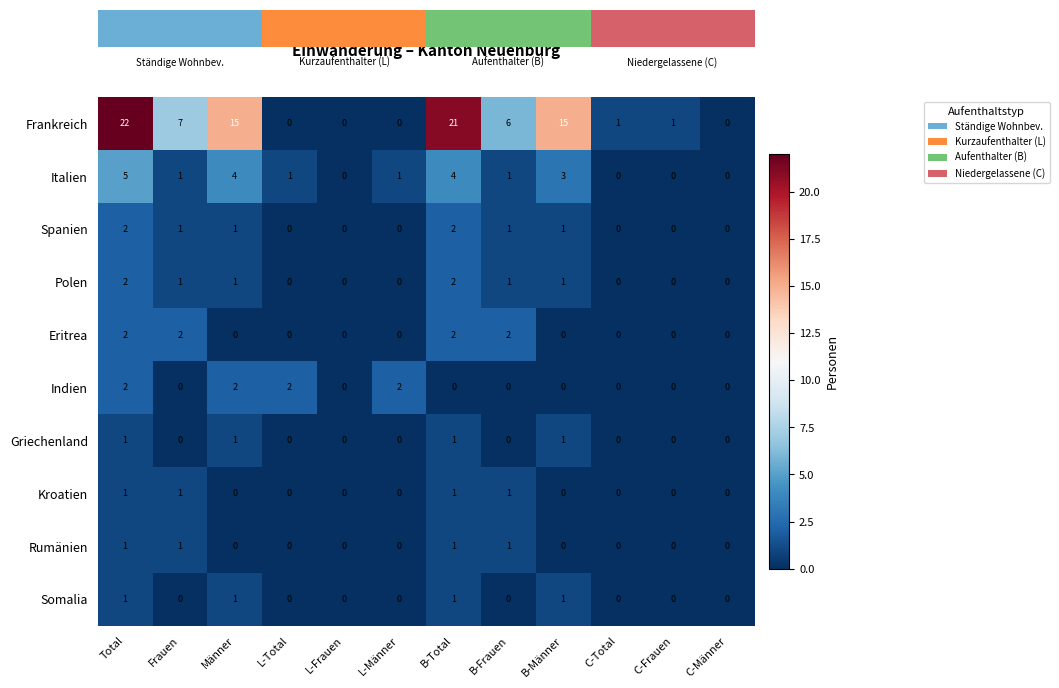

Which series has the widest spread of values?

Frankreich